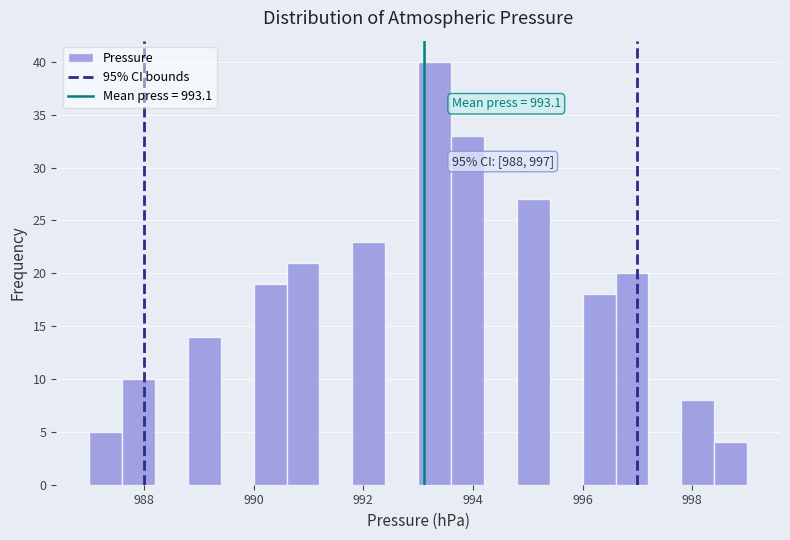

Read against the x-axis, roughly where is the centre of the tallest bar?

993.4